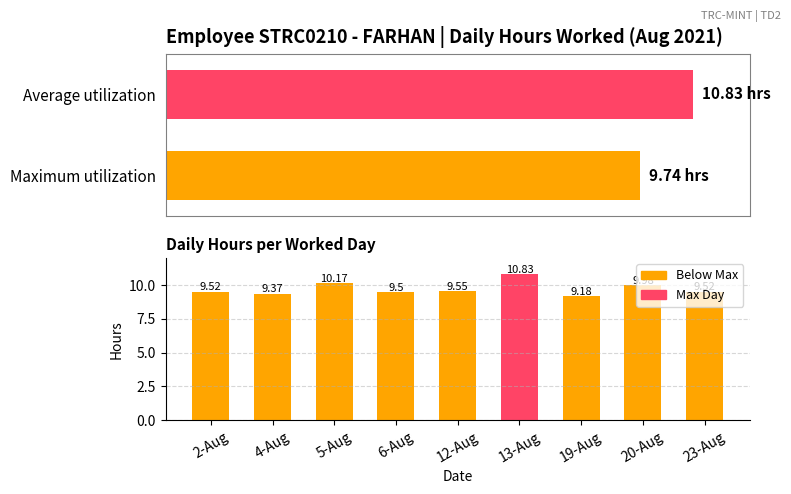

Which category has the highest value across all series?

13-Aug